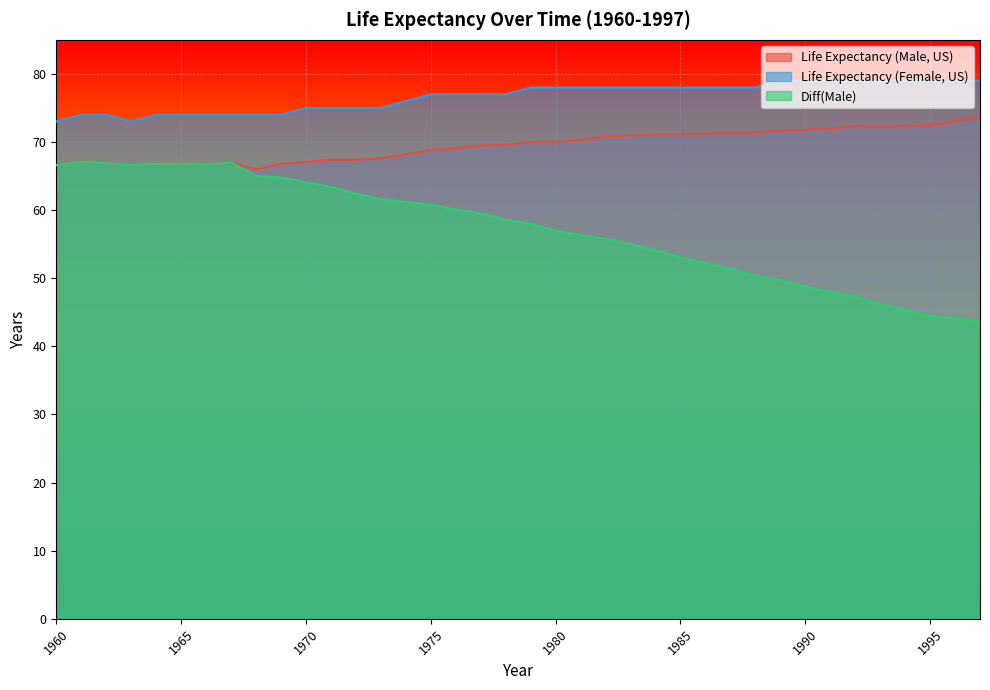

Reading right to left, extract all data points from this chart.

Life Expectancy (Male, US): 73.6	73.1	72.5	72.3	72.2	72.3	72.0	71.8	71.7	71.4	71.4	71.2	71.1	71.1	71.0	70.8	70.3	70.0	70.0	69.6	69.5	69.1	68.8	68.2	67.6	67.4	67.4	67.1	66.8	66.0	67.0	66.7	66.8	66.8	66.6	66.9	67.1	66.6
Life Expectancy (Female, US): 79.0	79.0	79.0	79.0	79.0	79.0	79.0	79.0	79.0	78.0	78.0	78.0	78.0	78.0	78.0	78.0	78.0	78.0	78.0	77.0	77.0	77.0	77.0	76.0	75.0	75.0	75.0	75.0	74.0	74.0	74.0	74.0	74.0	74.0	73.0	74.0	74.0	73.0
Diff(Male): 43.6	44.1	44.5	45.4	46.2	47.3	48.0	48.8	49.7	50.4	51.4	52.2	53.1	54.1	55.0	55.8	56.3	57.0	58.0	58.6	59.5	60.1	60.8	61.2	61.6	62.4	63.4	64.1	64.8	65.0	67.0	66.7	66.8	66.8	66.6	66.9	67.1	66.6